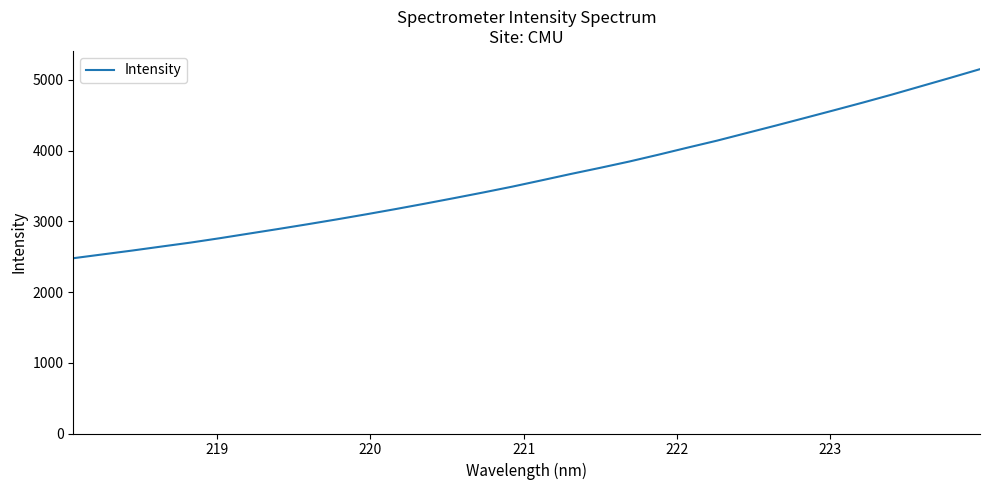

What is the greatest value displayed?

5151.5